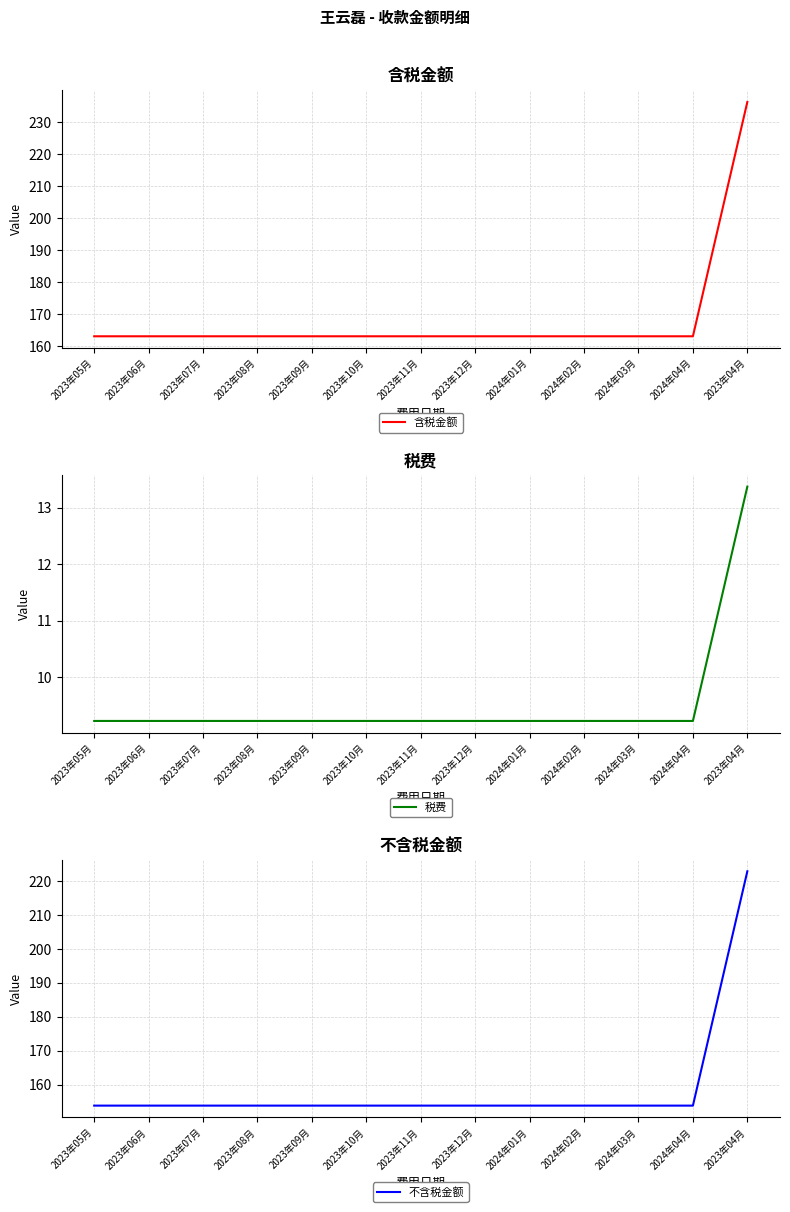

How many data points does each series have?

13